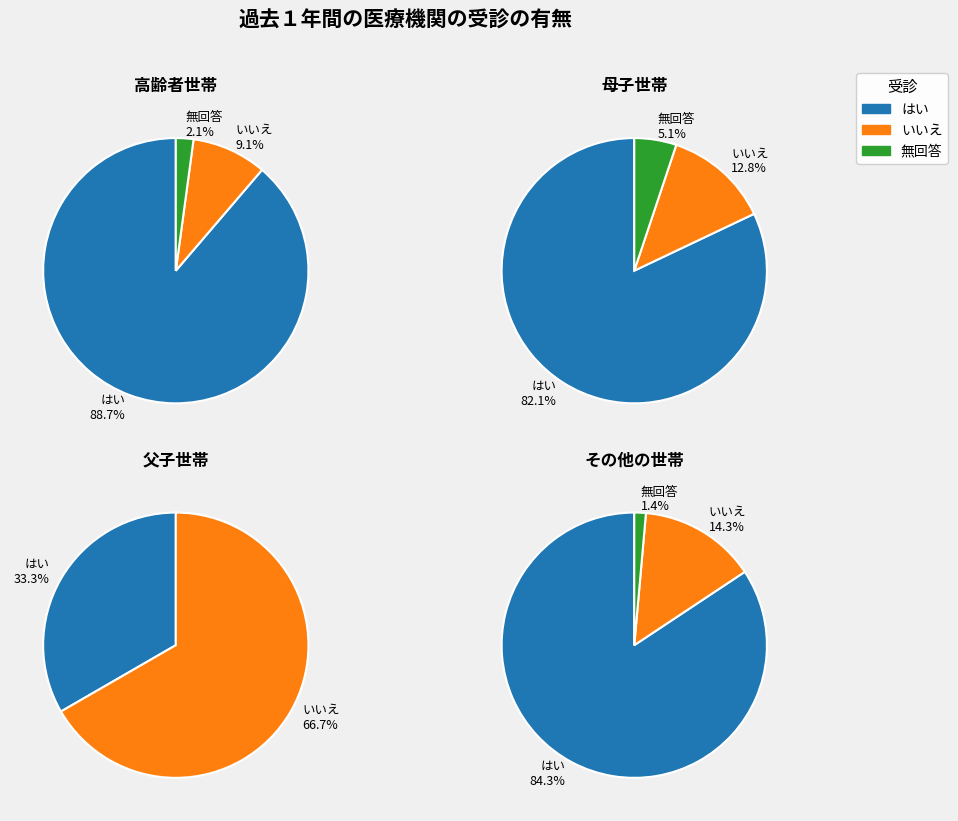

How much of the chart is everything except その他の世帯?

24.9%